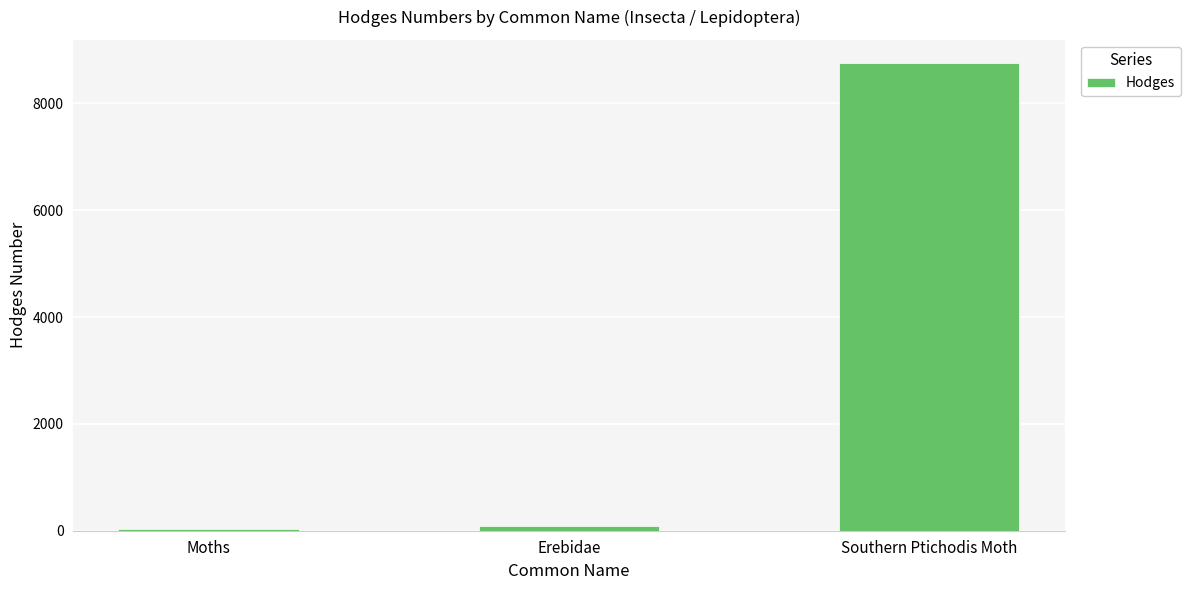

What is the label of the 1st bar from the right?

Southern Ptichodis Moth